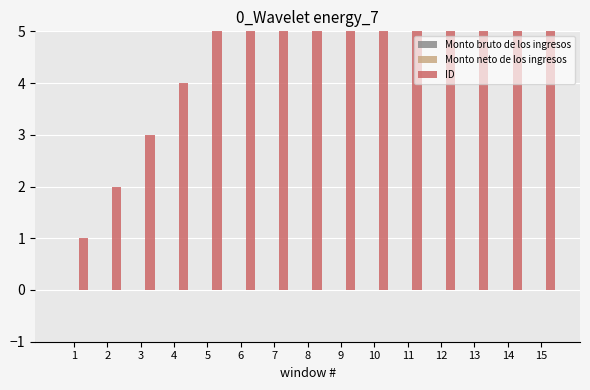

Which series has the largest total across all categories?

ID